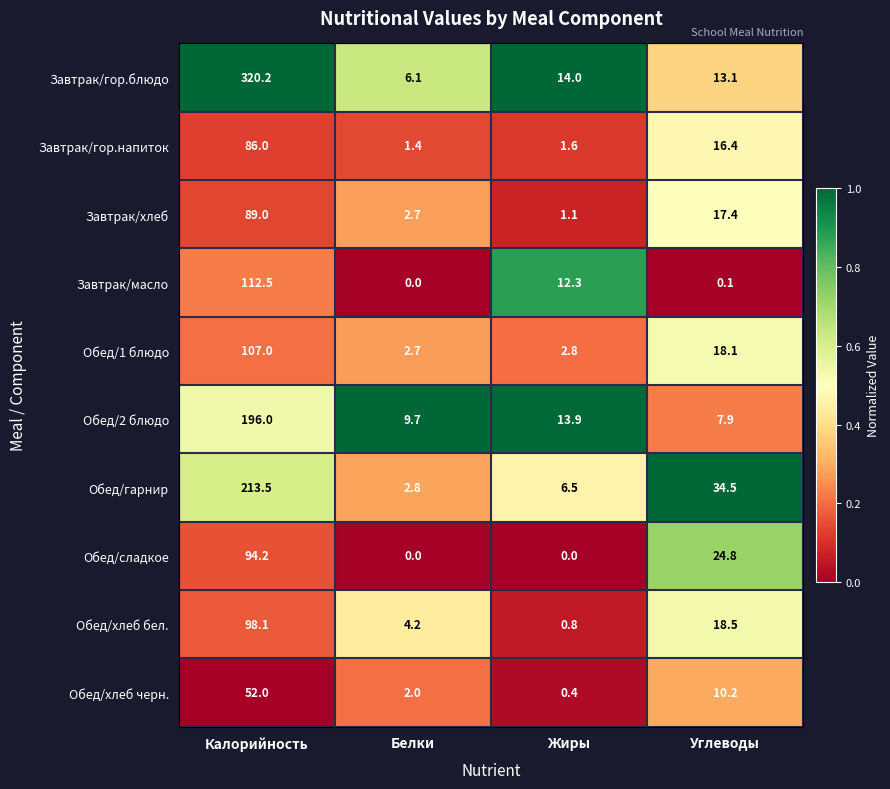

Count the number of data series in this chart.

10